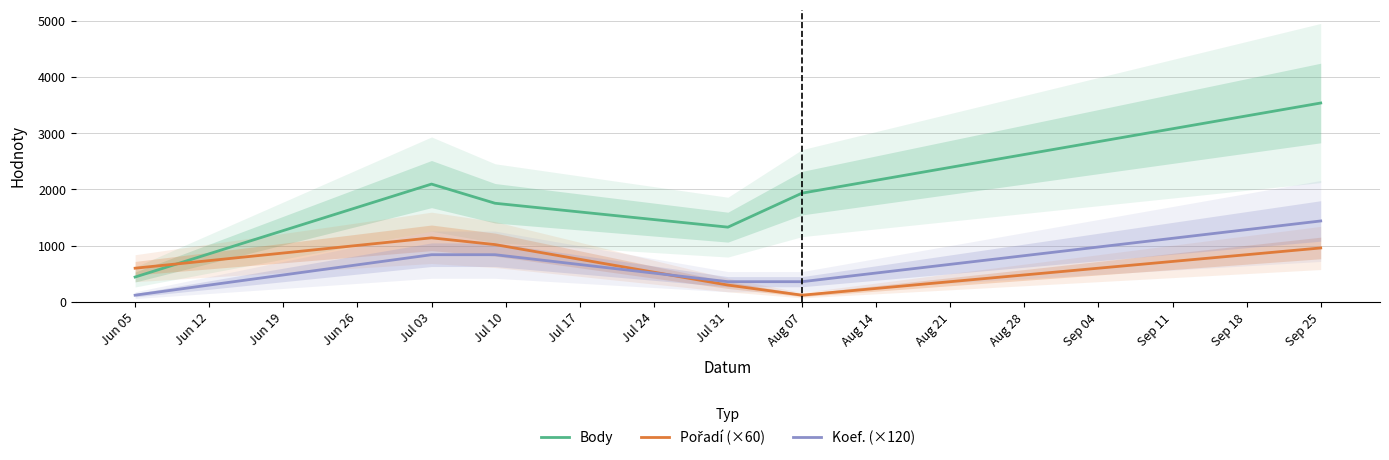

Is it true that Koef. (×120) equals 226 at Jul 03?

False